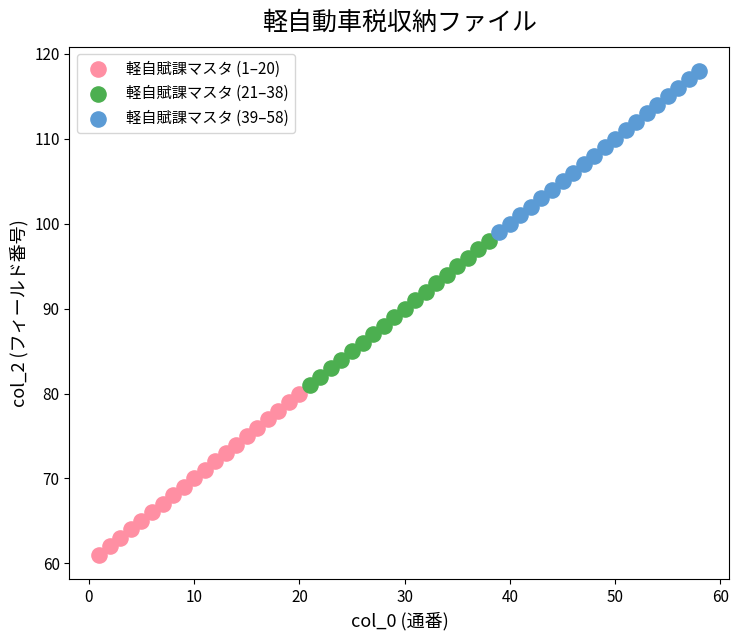

Which series contains the highest Y value?

軽自賦課マスタ (39–58)